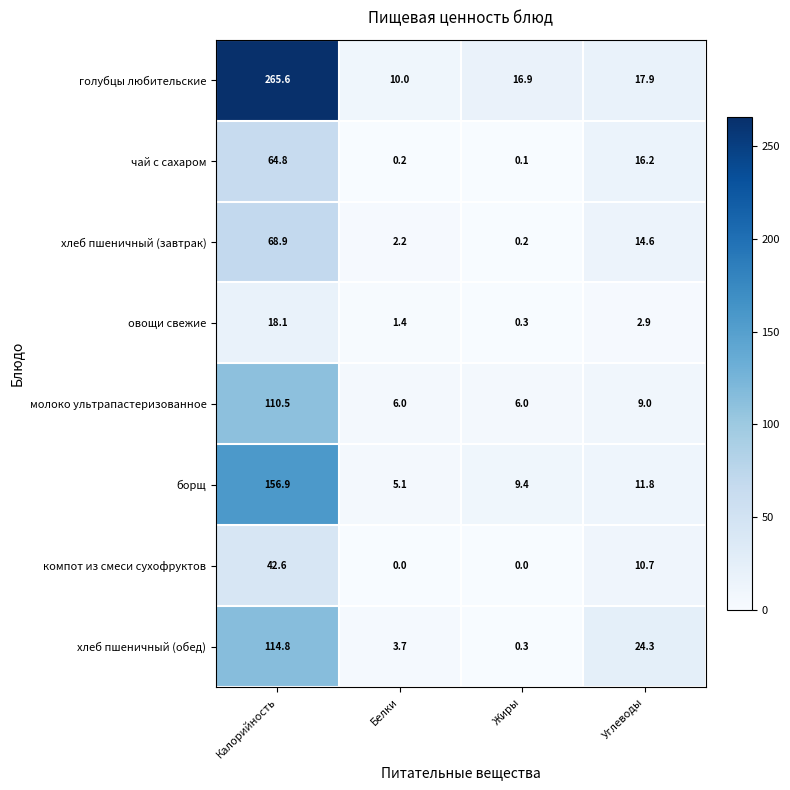

How many data points in овощи свежие are less than 2?

2